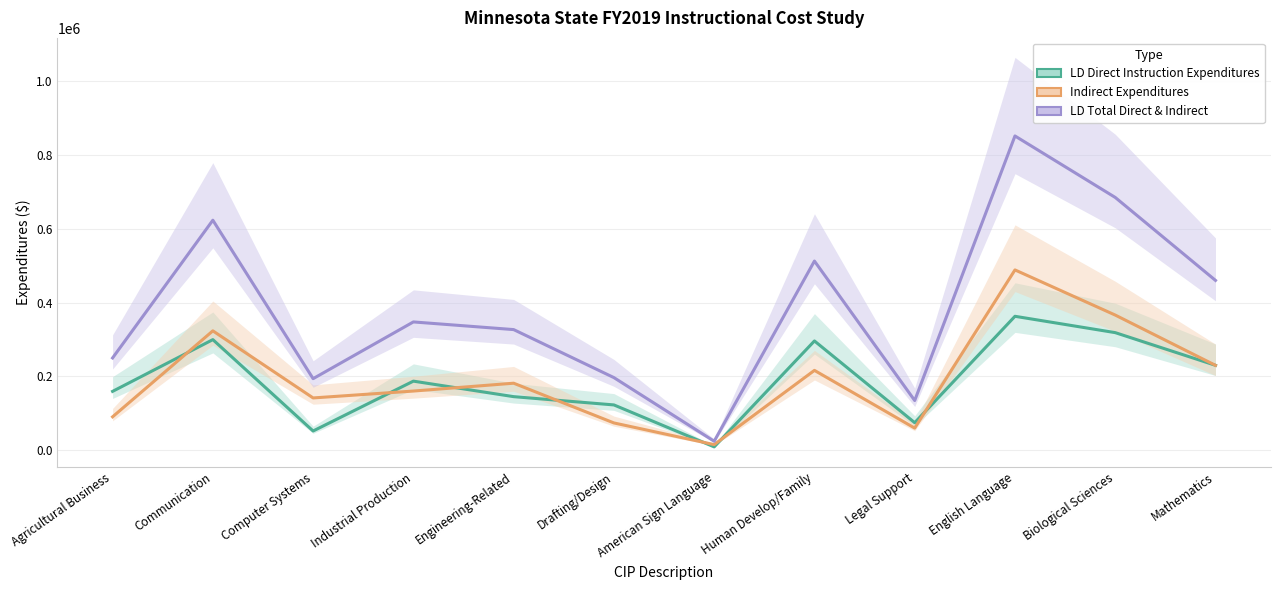

Reading left to right, transcribe all the data shown in this chart.

LD Direct Instruction Expenditures: Agricultural Business=159575.9	Communication=299808.6	Computer Systems=52214.9	Industrial Production=187320.5	Engineering-Related=145282.6	Drafting/Design=122855.7	American Sign Language=9149.5	Human Develop/Family=296241.7	Legal Support=74746.6	English Language=363048.1	Biological Sciences=318764.1	Mathematics=230198.6
Indirect Expenditures: Agricultural Business=90591.4	Communication=323618.6	Computer Systems=141781.0	Industrial Production=160445.0	Engineering-Related=181728.4	Drafting/Design=74037.5	American Sign Language=15280.5	Human Develop/Family=216491.6	Legal Support=60030.5	English Language=488702.3	Biological Sciences=366385.8	Mathematics=230098.5
LD Total Direct & Indirect: Agricultural Business=250167.3	Communication=623427.2	Computer Systems=193995.9	Industrial Production=347765.5	Engineering-Related=327011.0	Drafting/Design=196893.2	American Sign Language=24430.0	Human Develop/Family=512733.2	Legal Support=134777.1	English Language=851750.4	Biological Sciences=685149.9	Mathematics=460297.1